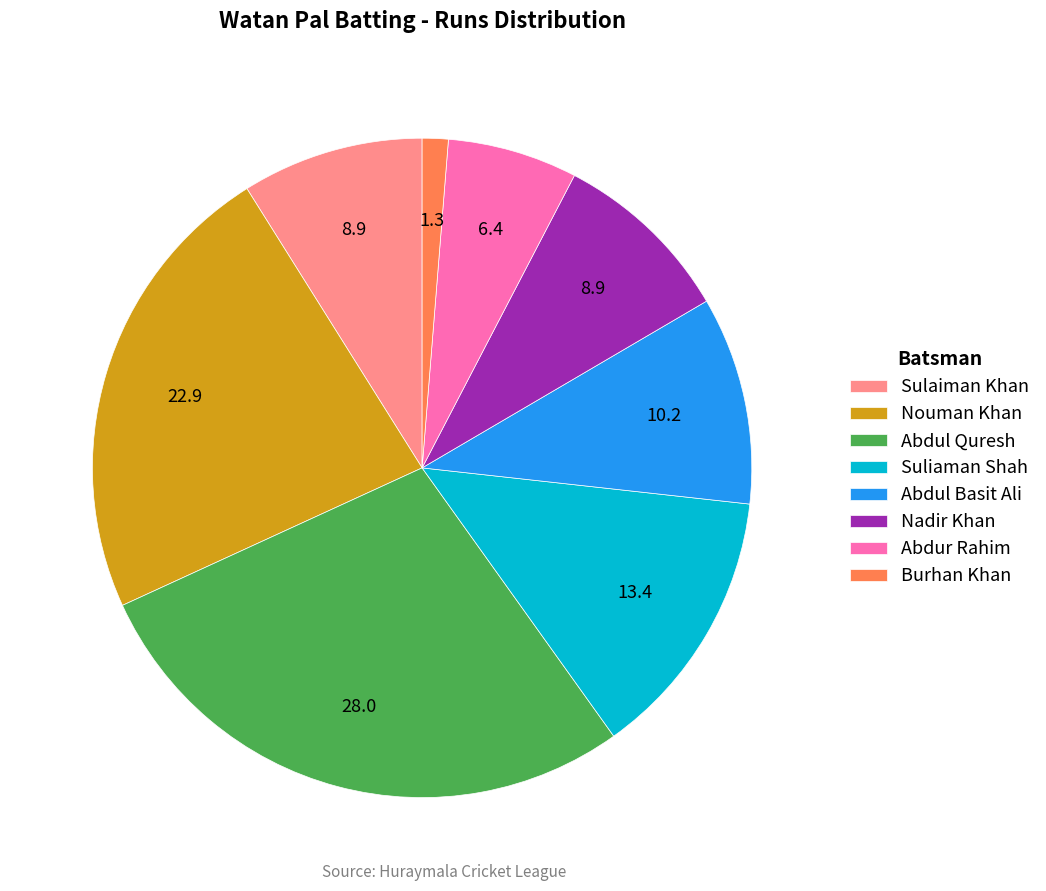

Approximately how many times larger is the value at Nadir Khan compared to Sulaiman Khan?

1.0